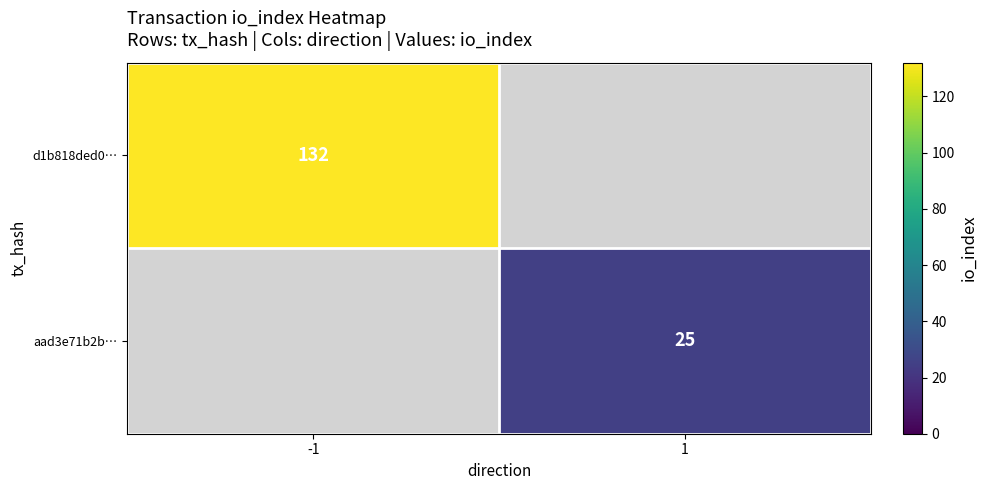

At how many categories does at least one series exceed 34?

1